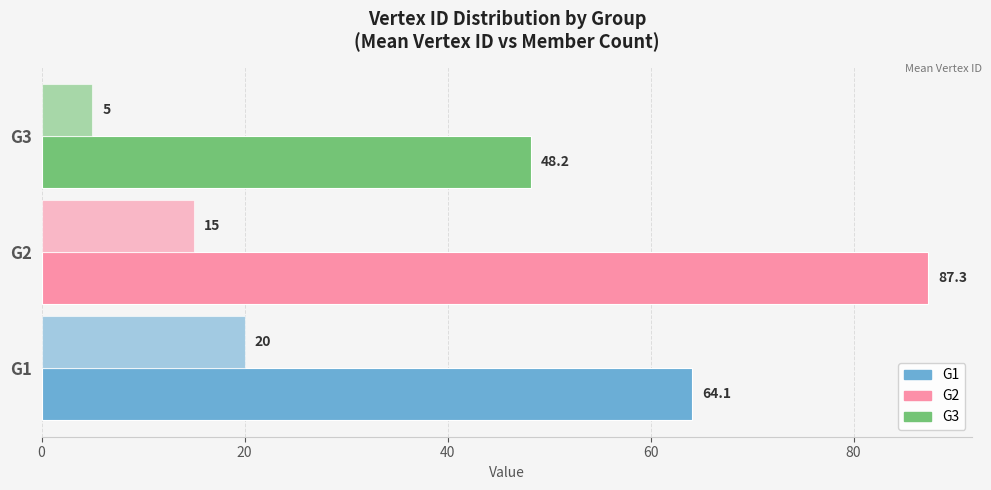

How many series are shown in this chart?

2